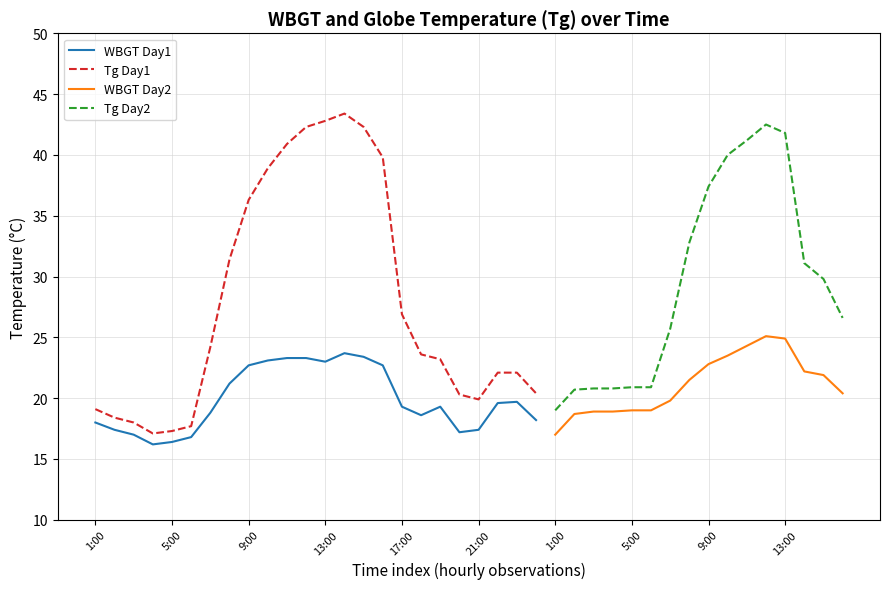

True or false: Tg has a value of 31.6 at 6:00.

False